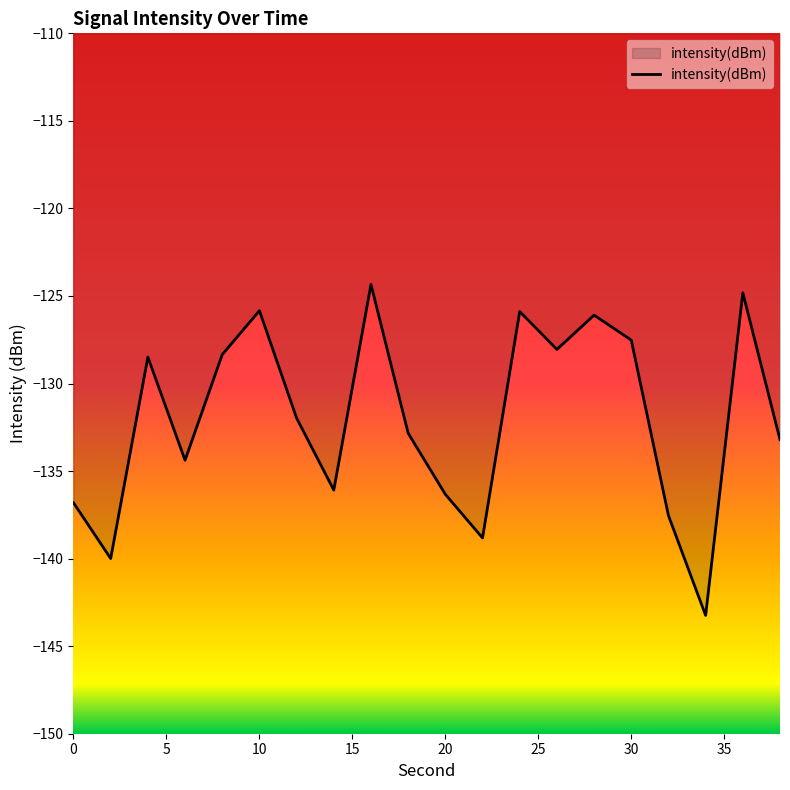

What is the minimum value shown in the chart?

-143.2